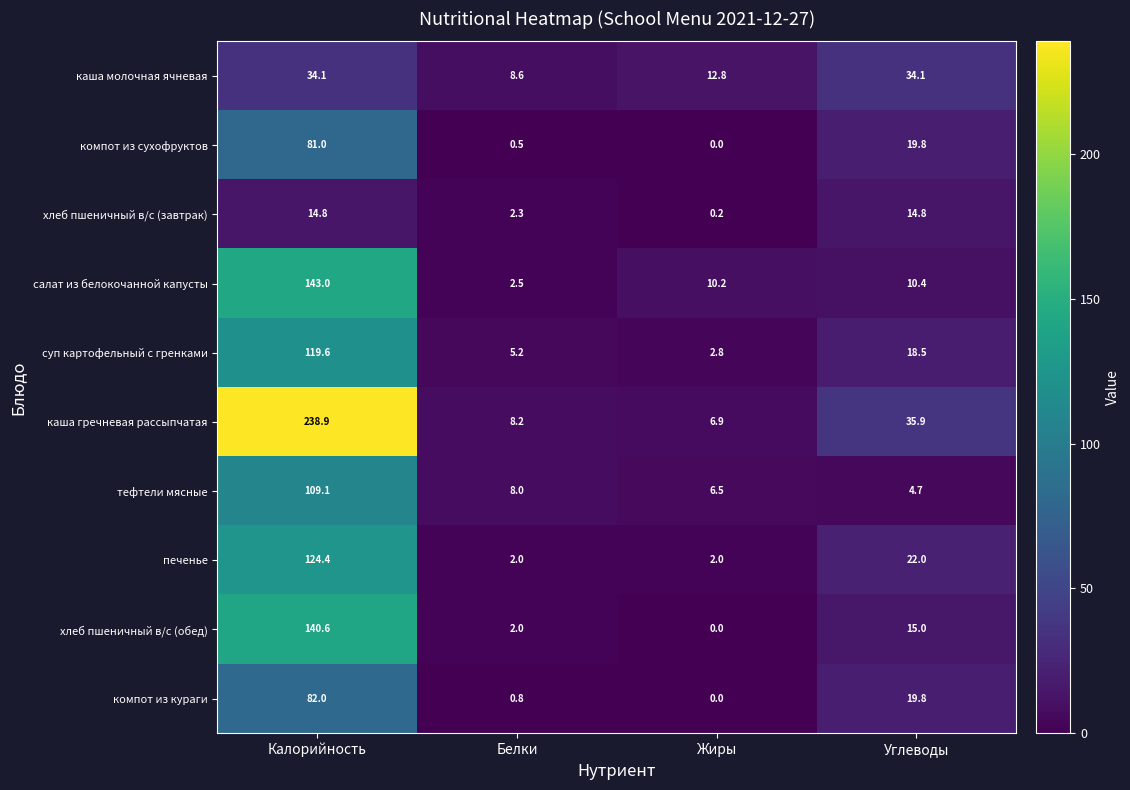

List the series in order of their peak value, lowest first.

хлеб пшеничный в/с (завтрак), каша молочная ячневая, компот из сухофруктов, компот из кураги, тефтели мясные, суп картофельный с гренками, печенье, хлеб пшеничный в/с (обед), салат из белокочанной капусты, каша гречневая рассыпчатая